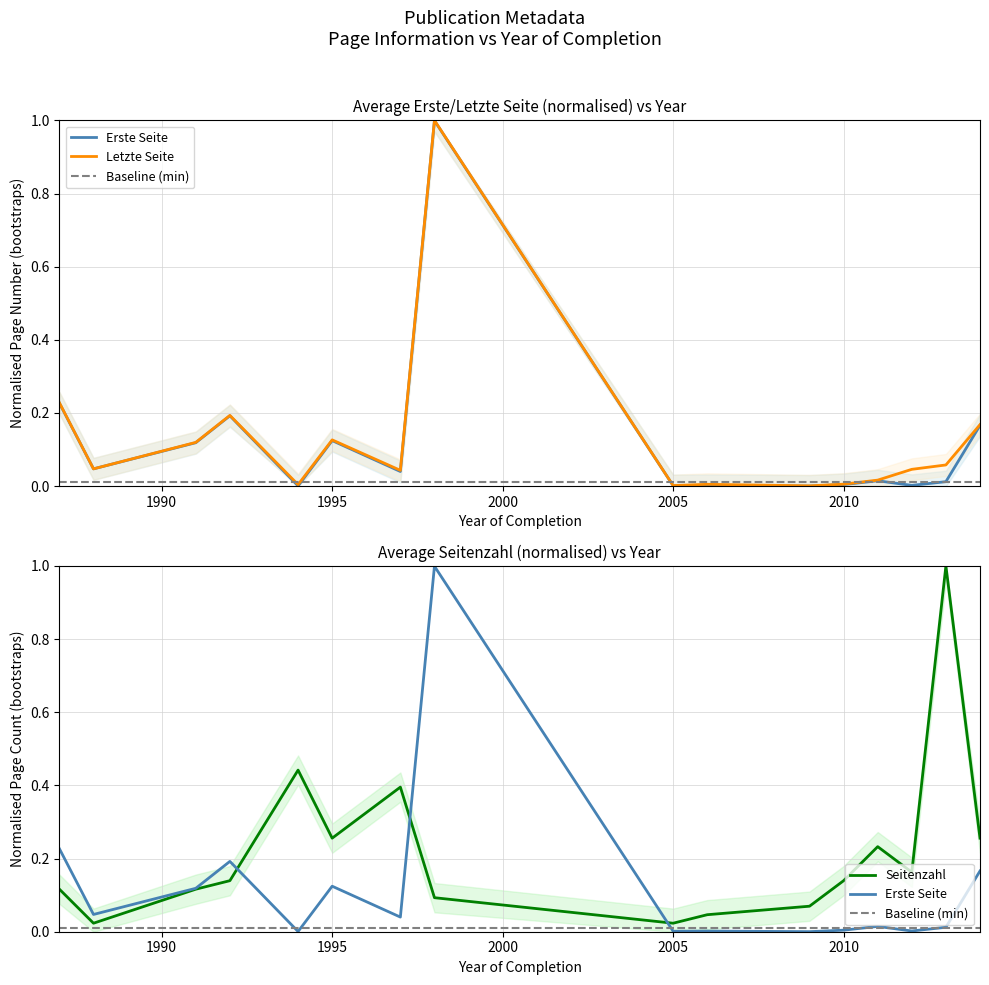

What are all the series names shown in the legend?

Erste Seite, Letzte Seite, Baseline (min), Seitenzahl